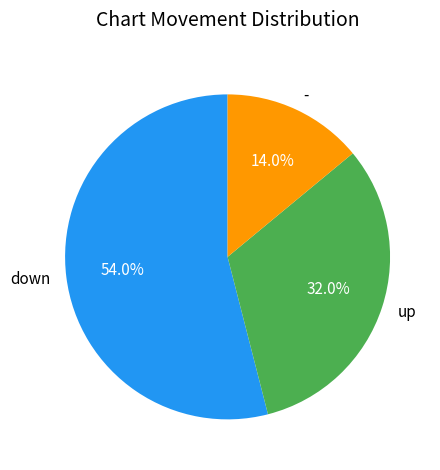

Count the number of slices in the pie.

3